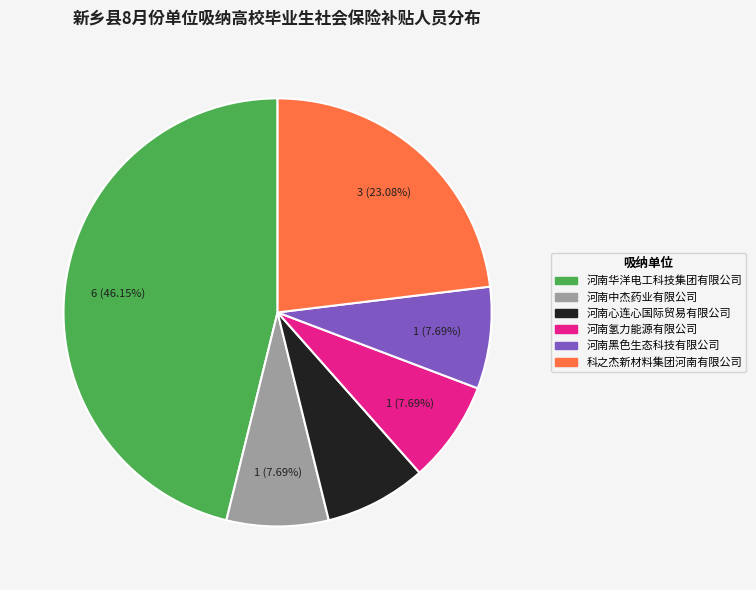

The 河南黑色生态科技有限公司 slice represents 22% of the pie. True or false?

False